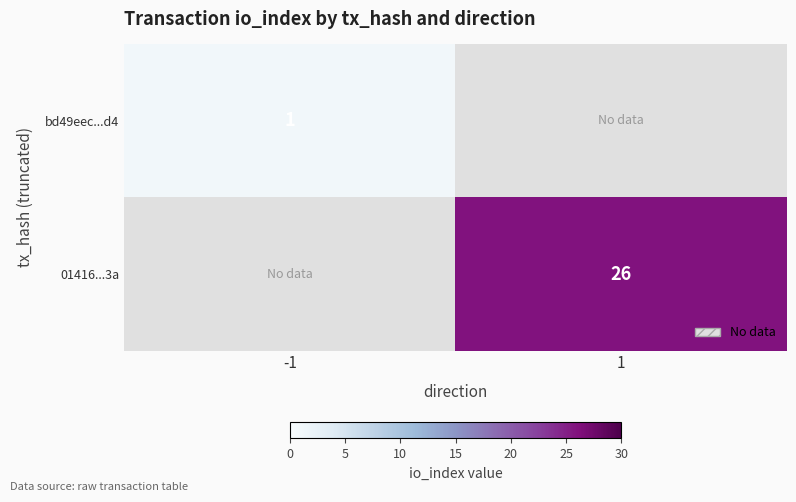

True or false: bd49eec...d4 has a value of 1 at -1.

True